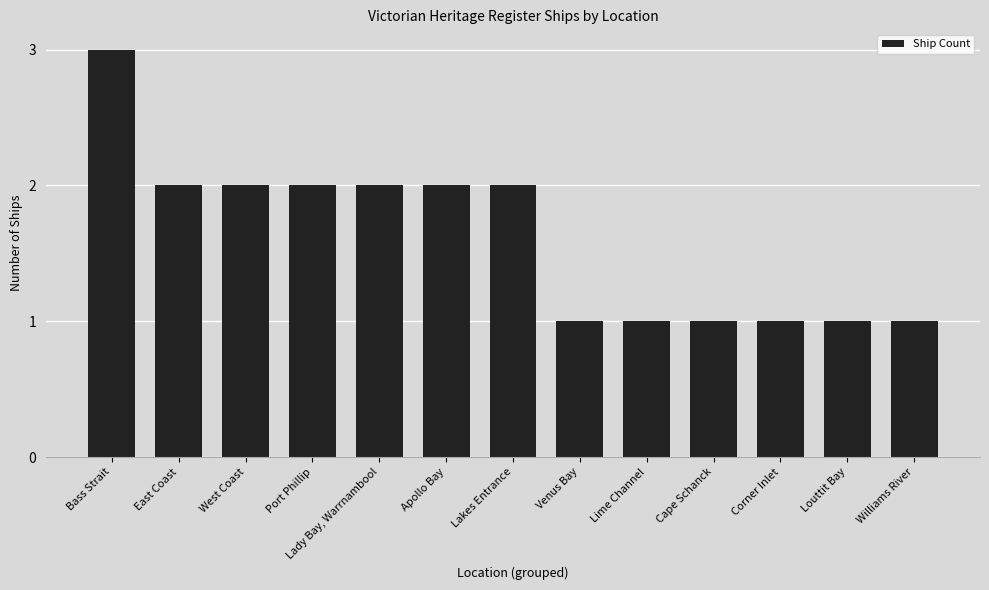

What is the greatest value displayed?

3